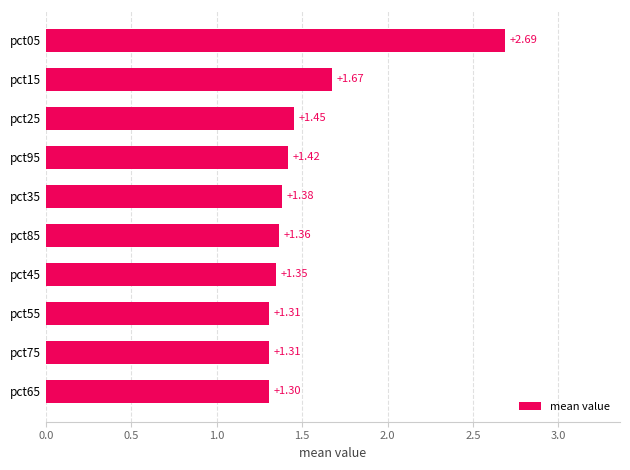

What is the sum of all values?

15.2